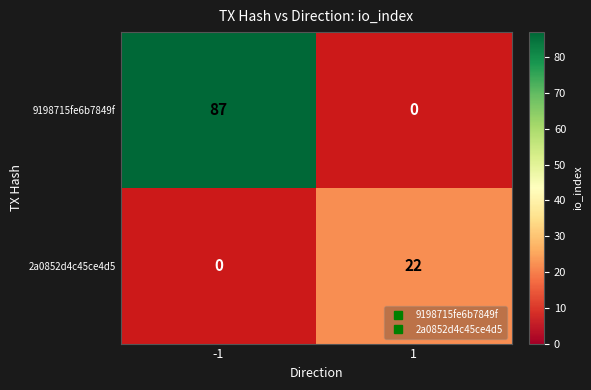

Which series has the largest total across all categories?

9198715fe6b7849f